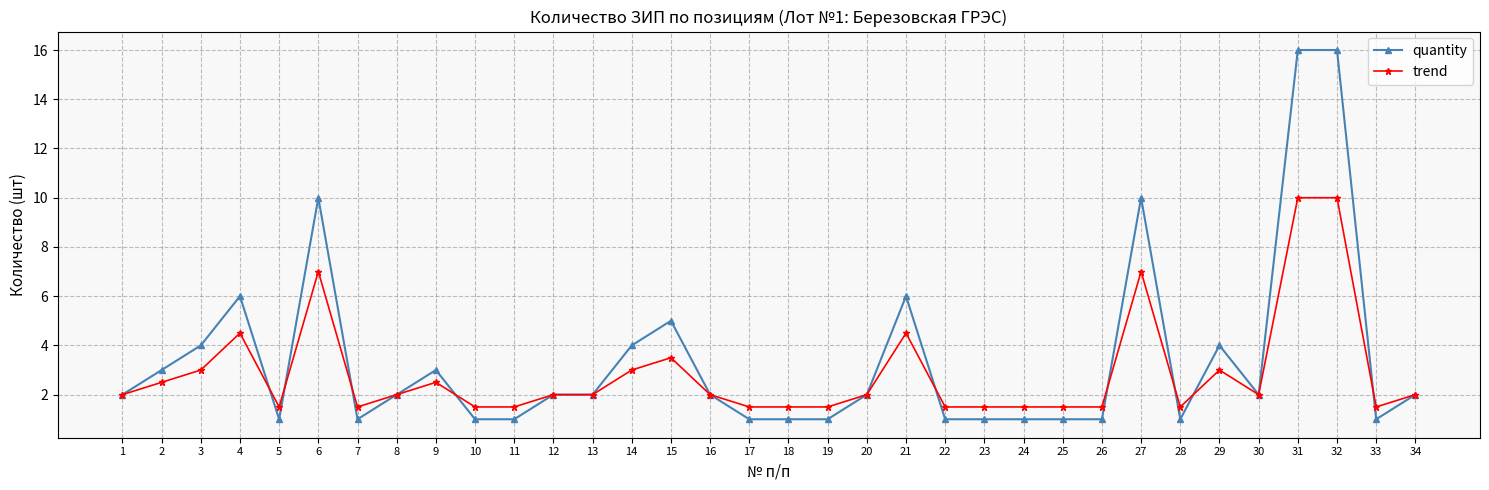

True or false: quantity and trend cross at least once.

True